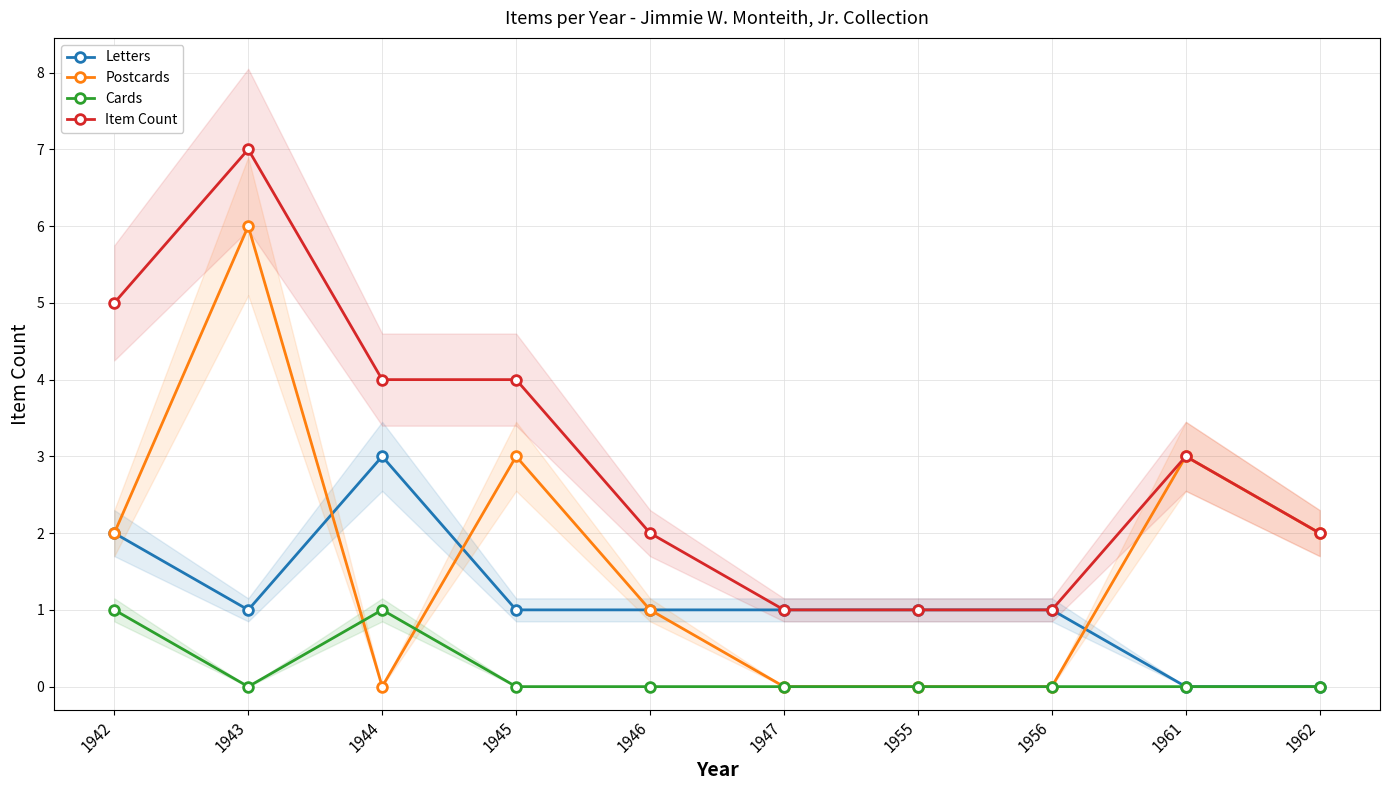

What are all the series names shown in the legend?

Letters, Postcards, Cards, Item Count